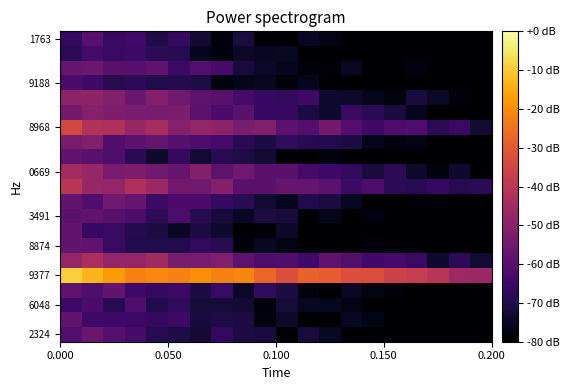

Which series has the largest range (max minus min)?

8968